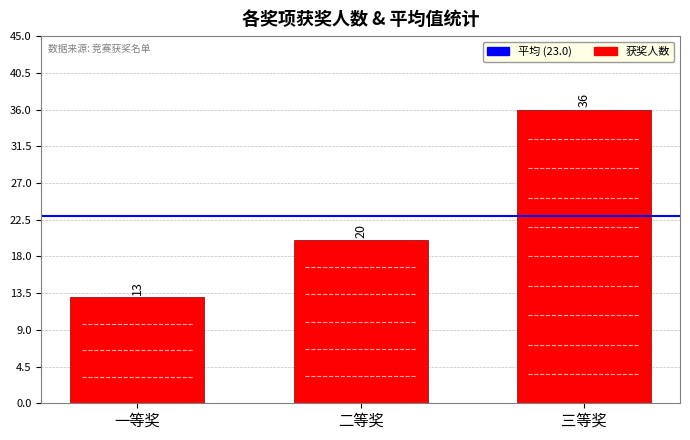

What is the difference between the values at 二等奖 and 一等奖?

7